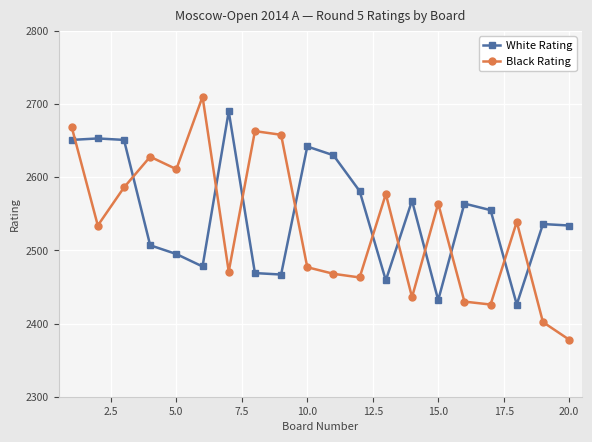

What is the difference between the second highest and second lowest values in the White Rating series?

221